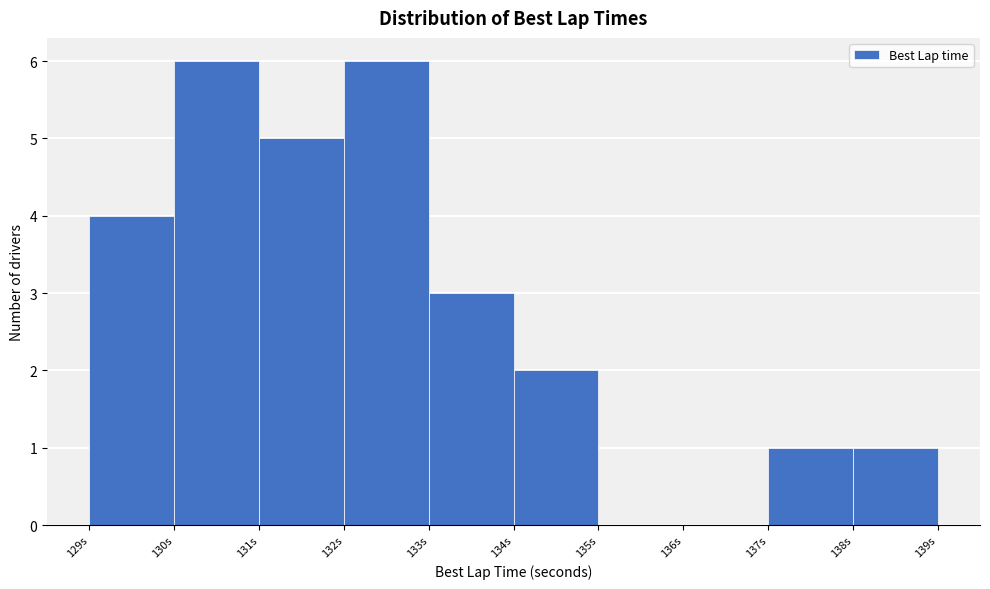

How tall is the bar that spans 130 to 131 on the x-axis? The values are not printed on the chart, so give them approximately, as read against the axis.

6